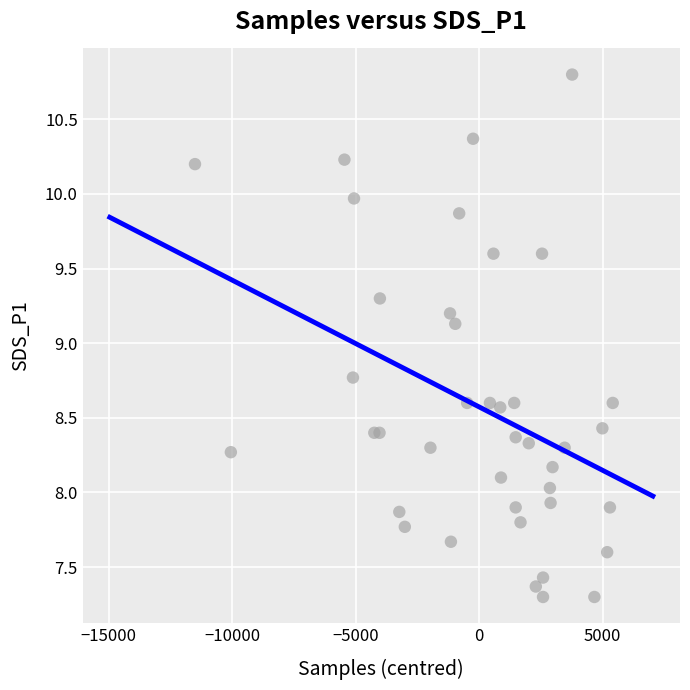

What Y value in the scatter plot is closest to 9?

9.1